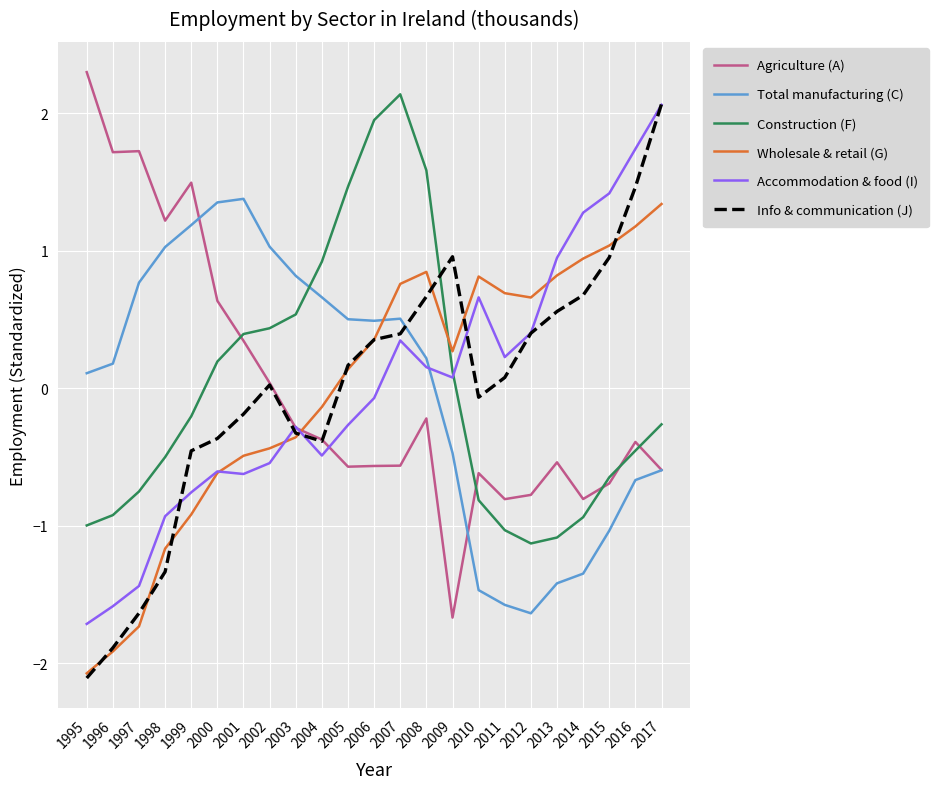

Is the value of Total manufacturing (C) at 2005 greater than the value of Construction (F) at 1996?

Yes